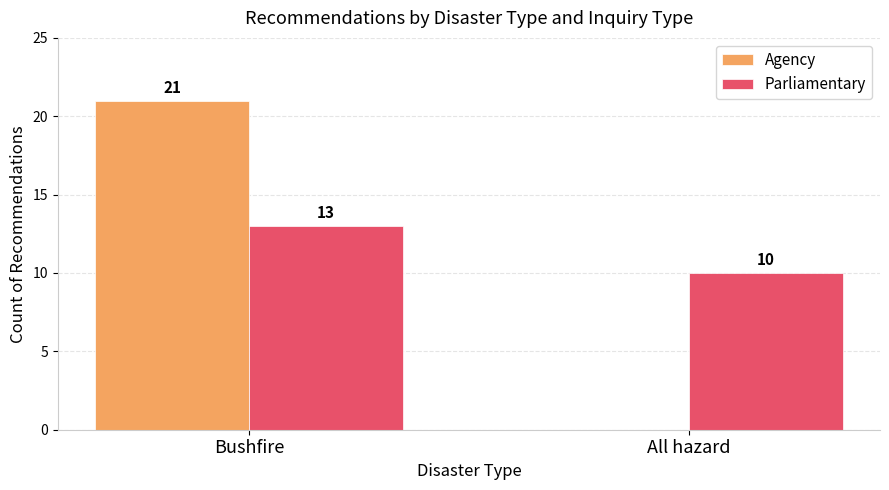

How many groups of bars are there?

2